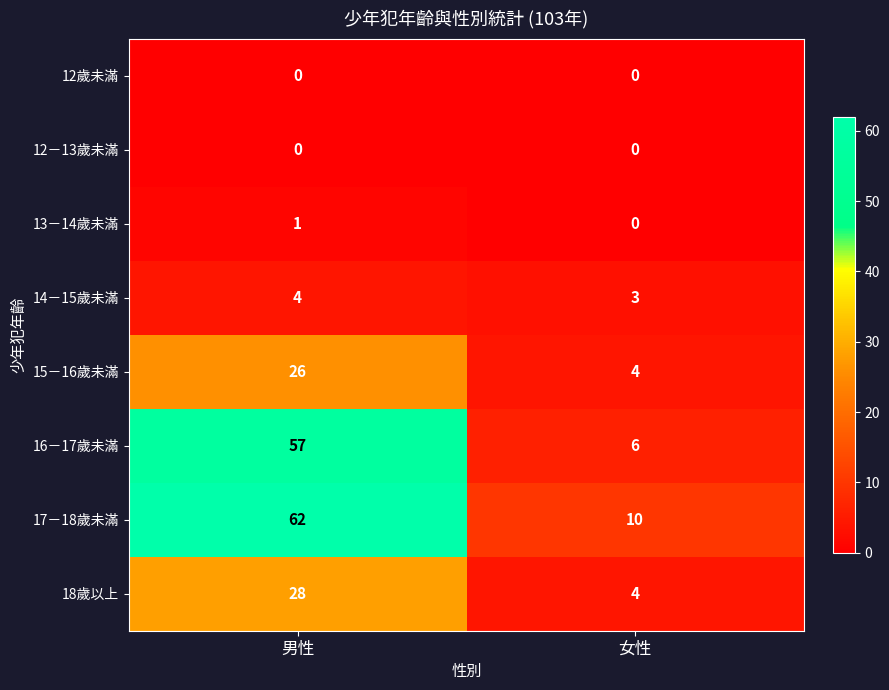

Reading left to right, what are all the values shown in this chart?

12歲未滿: 0	0
12－13歲未滿: 0	0
13－14歲未滿: 1	0
14－15歲未滿: 4	3
15－16歲未滿: 26	4
16－17歲未滿: 57	6
17－18歲未滿: 62	10
18歲以上: 28	4